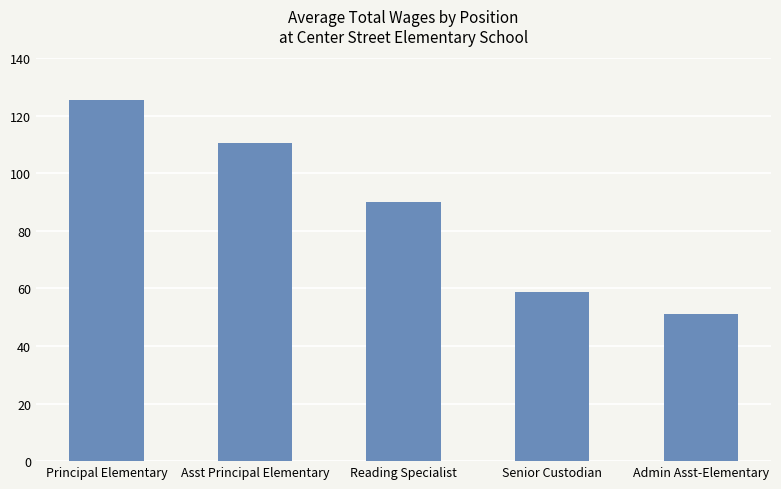

What is the difference between the values at Asst Principal Elementary and Principal Elementary?

15080